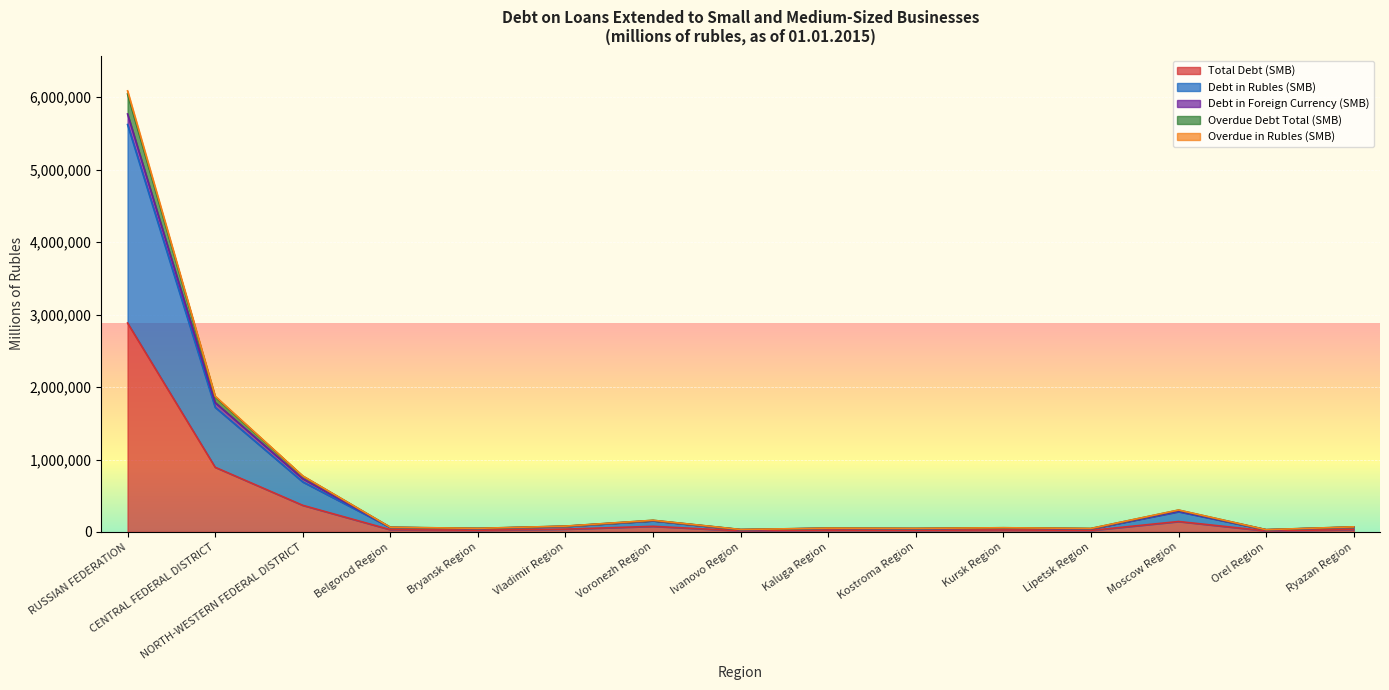

Which category has the highest value in the Total Debt (SMB) series?

RUSSIAN FEDERATION